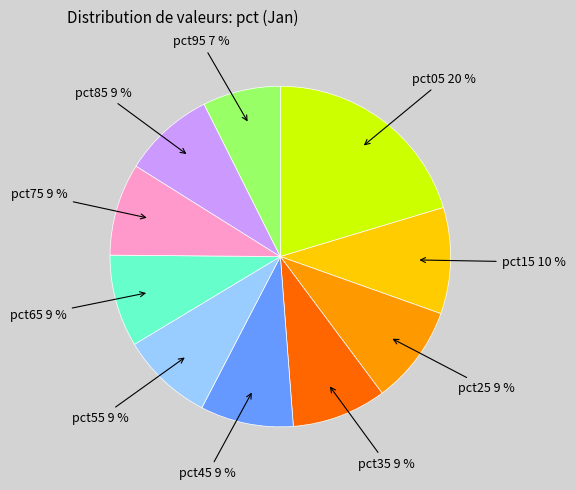

Is there any slice that represents more than half of the pie?

No